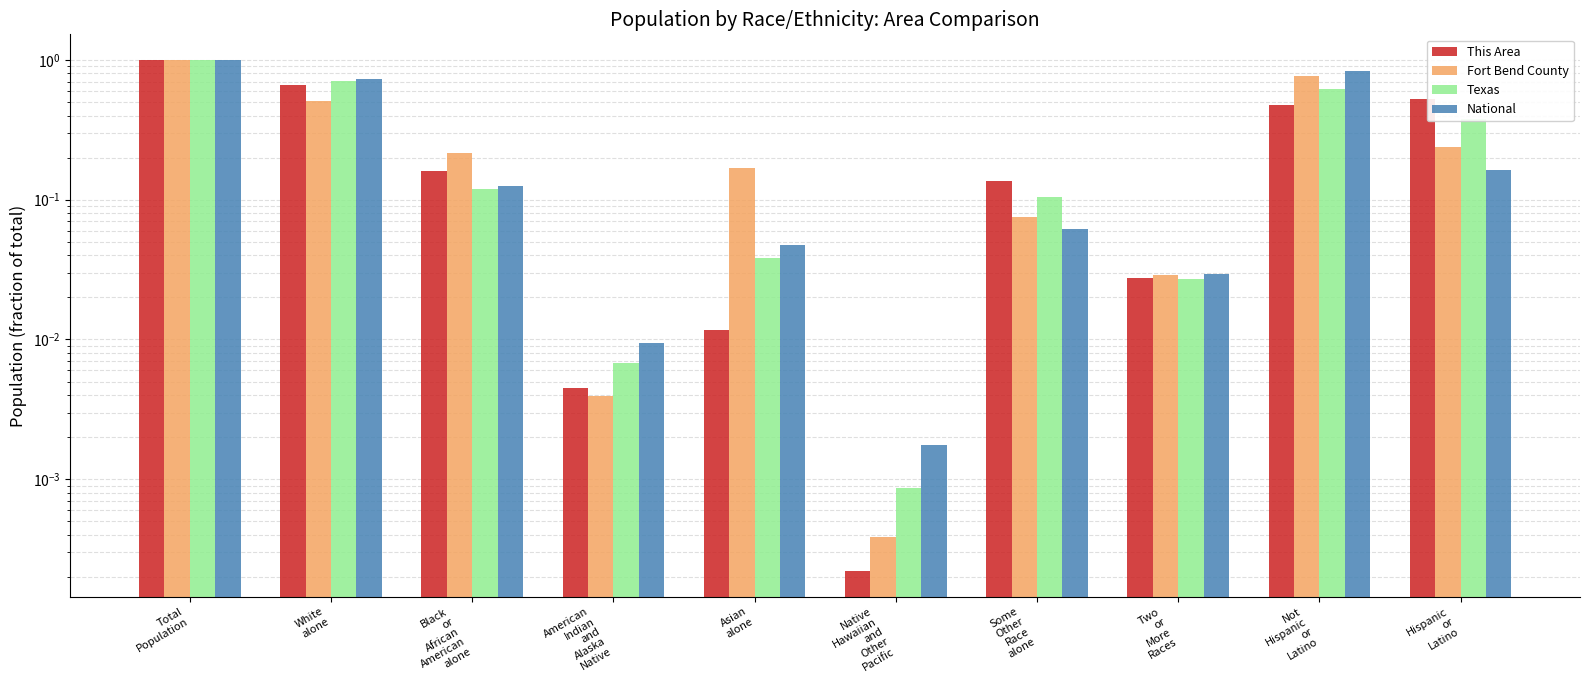

List the labels in order of Texas value, largest first.

Total
Population, White
alone, Not
Hispanic
or
Latino, Hispanic
or
Latino, Black
or
African
American
alone, Some
Other
Race
alone, Asian
alone, Two
or
More
Races, American
Indian
and
Alaska
Native, Native
Hawaiian
and
Other
Pacific